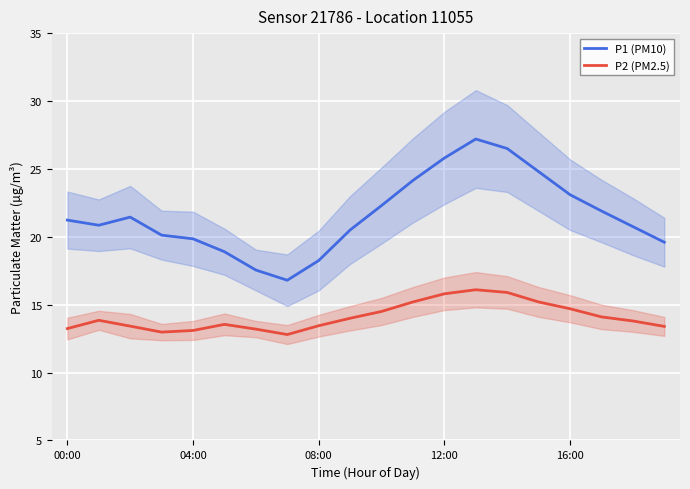

What is the highest value of the P1 (PM10) series?

27.2